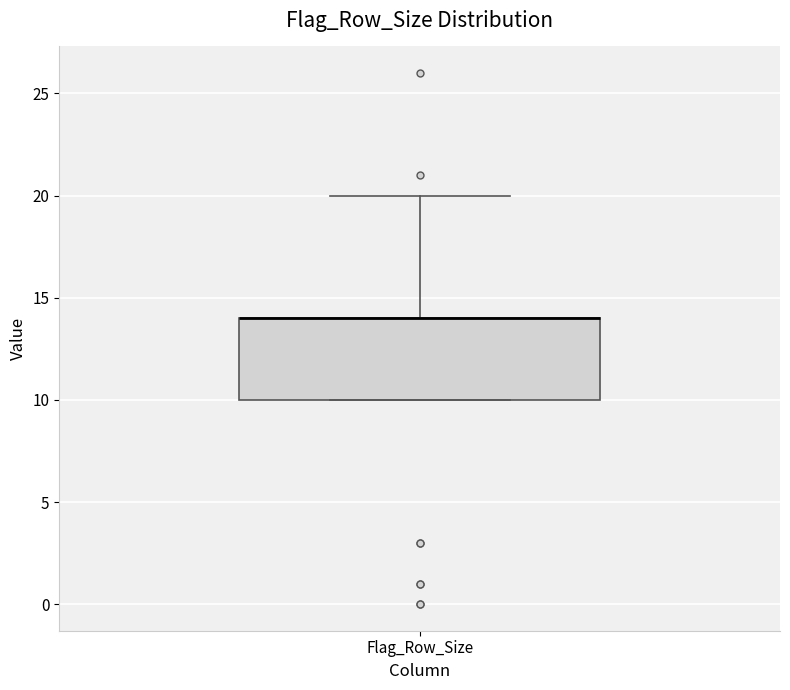

Read this box plot against the y-axis: the position of the median line, the range covered by the box, and the ends of both whiskers. The values are not printed on the chart, so give them approximately, as read against the axis.

median 14 (drawn on the box's upper edge), box 10 to 14, whiskers 10 to 20